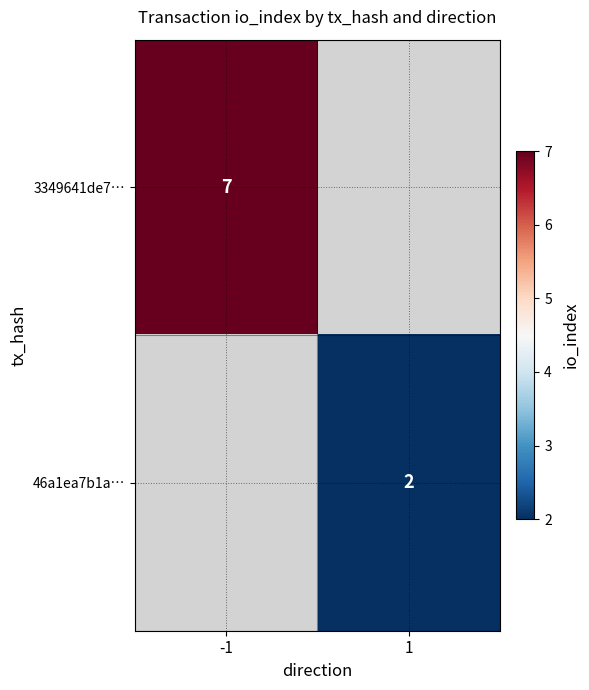

Is the value of 46a1ea7b1a… at 1 greater than the value of 3349641de7… at -1?

No